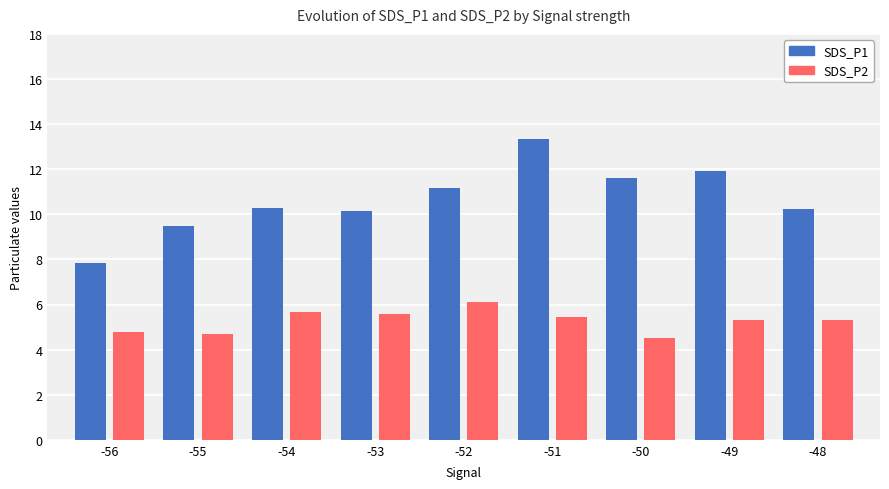

What is the sum of the SDS_P1 values at -52 and -56?

19.0